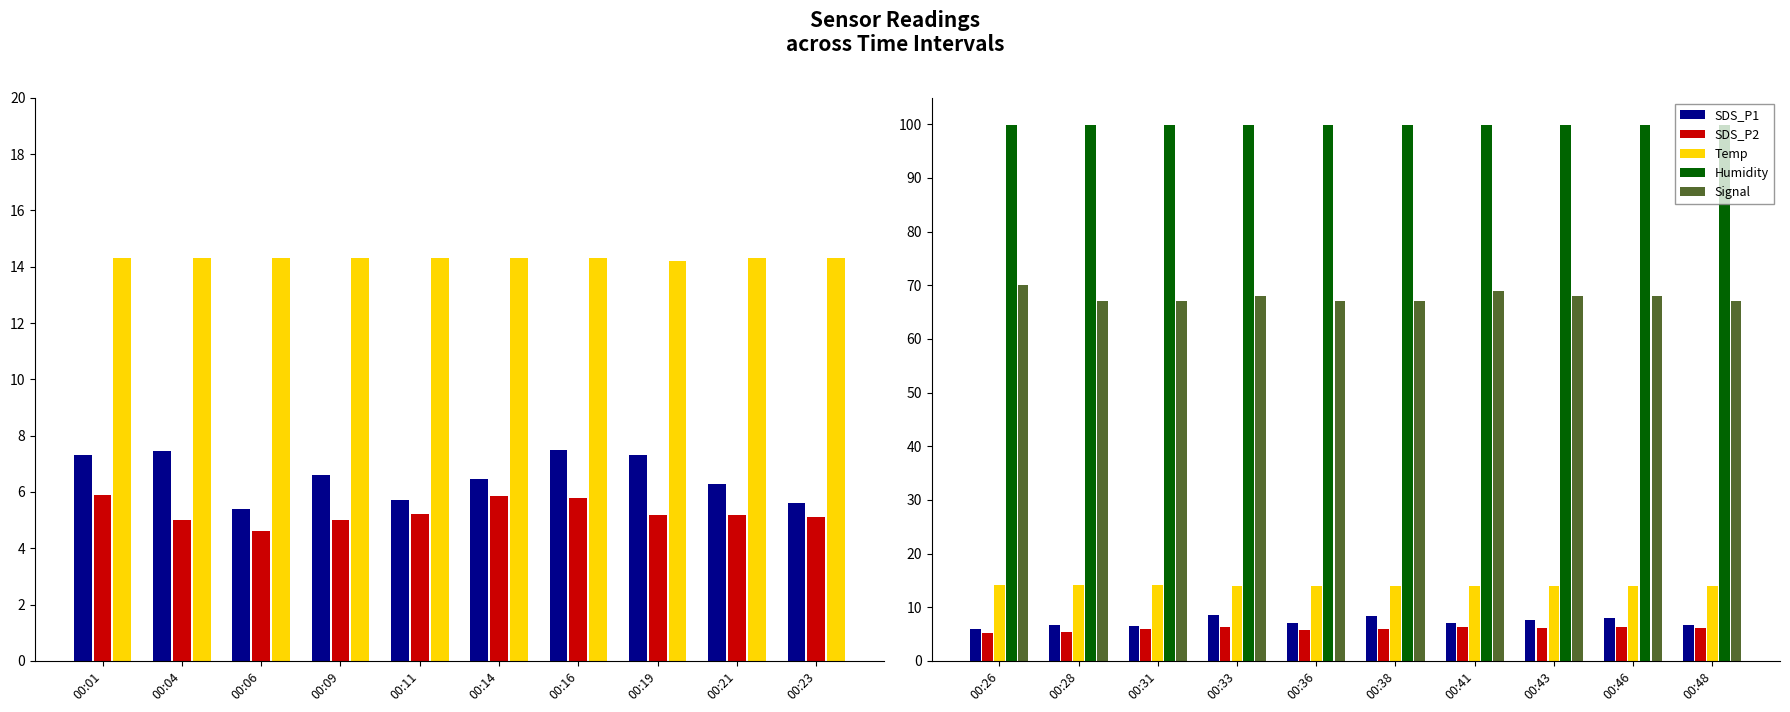

Does the chart contain any negative values?

No